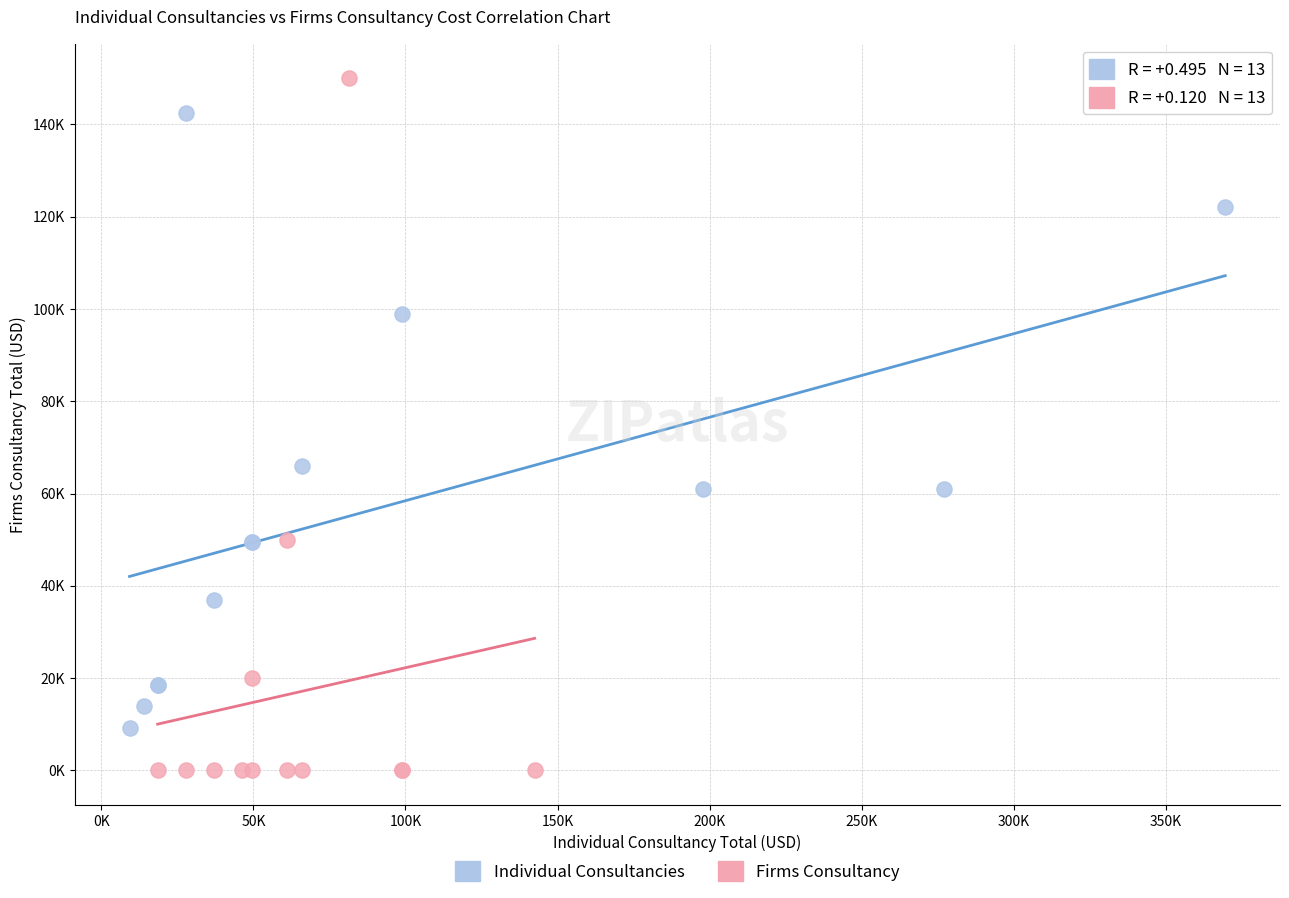

What are all the series names shown in the legend?

Individual Consultancies, Firms Consultancy